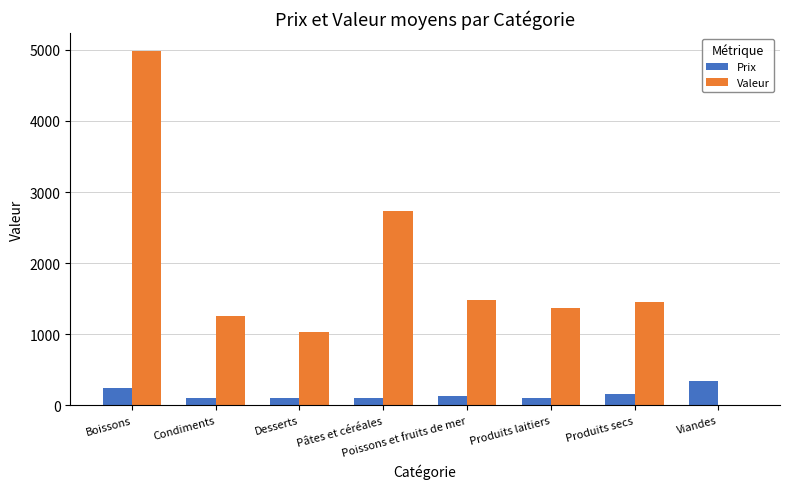

How many data points in Prix are above 130?

4